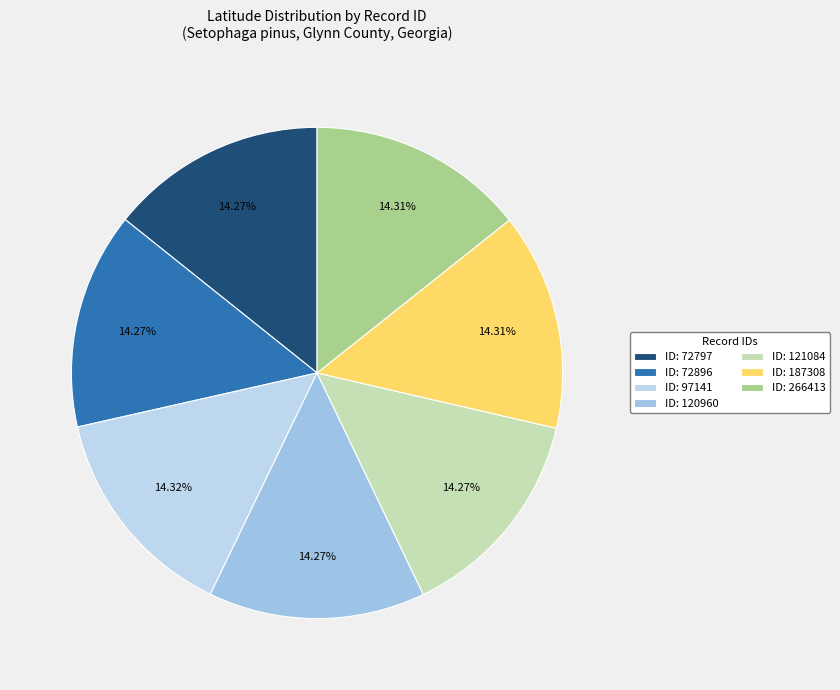

How many slices are in this pie chart?

7